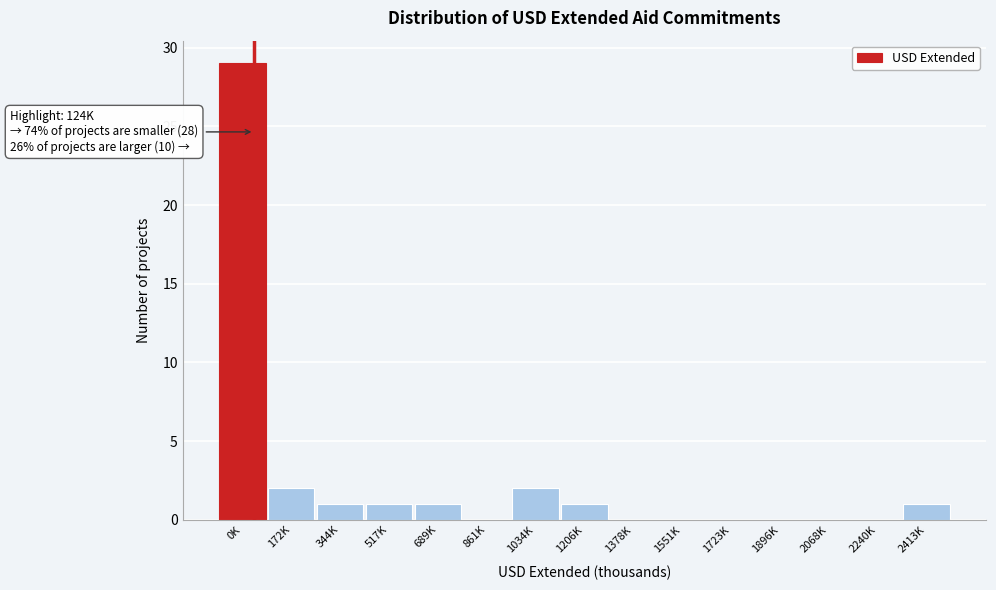

Reading right to left, transcribe all the data shown in this chart.

2413K=1	2240K=0	2068K=0	1896K=0	1723K=0	1551K=0	1378K=0	1206K=1	1034K=2	861K=0	689K=1	517K=1	344K=1	172K=2	0K=29